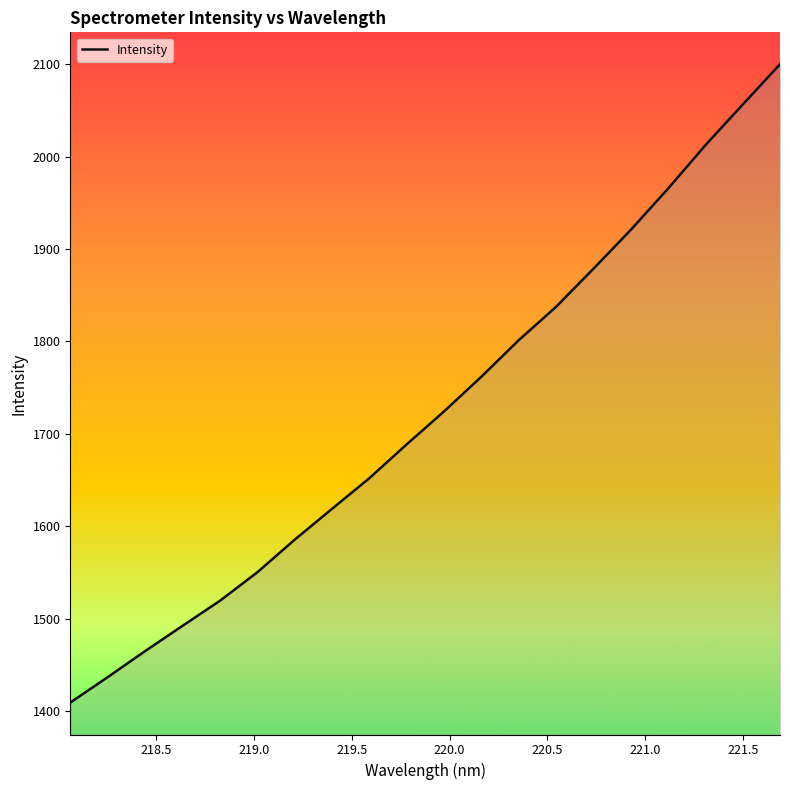

What is the average value?

1723.7